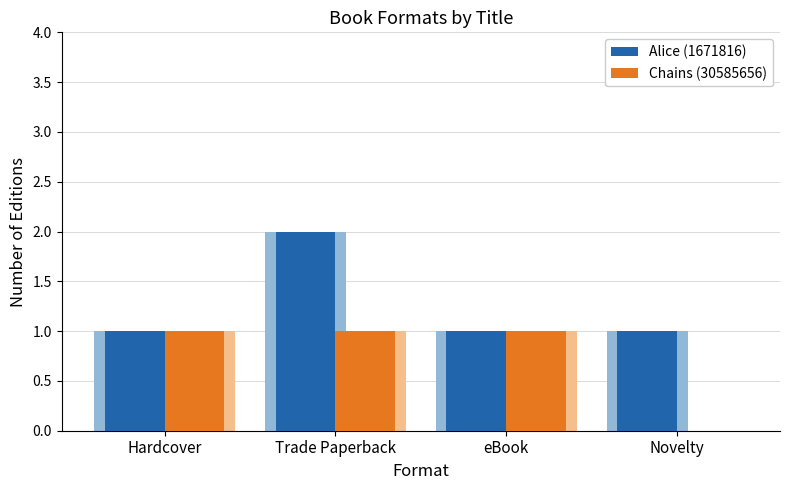

The value of Chains (30585656) at Trade Paperback is 1. True or false?

False